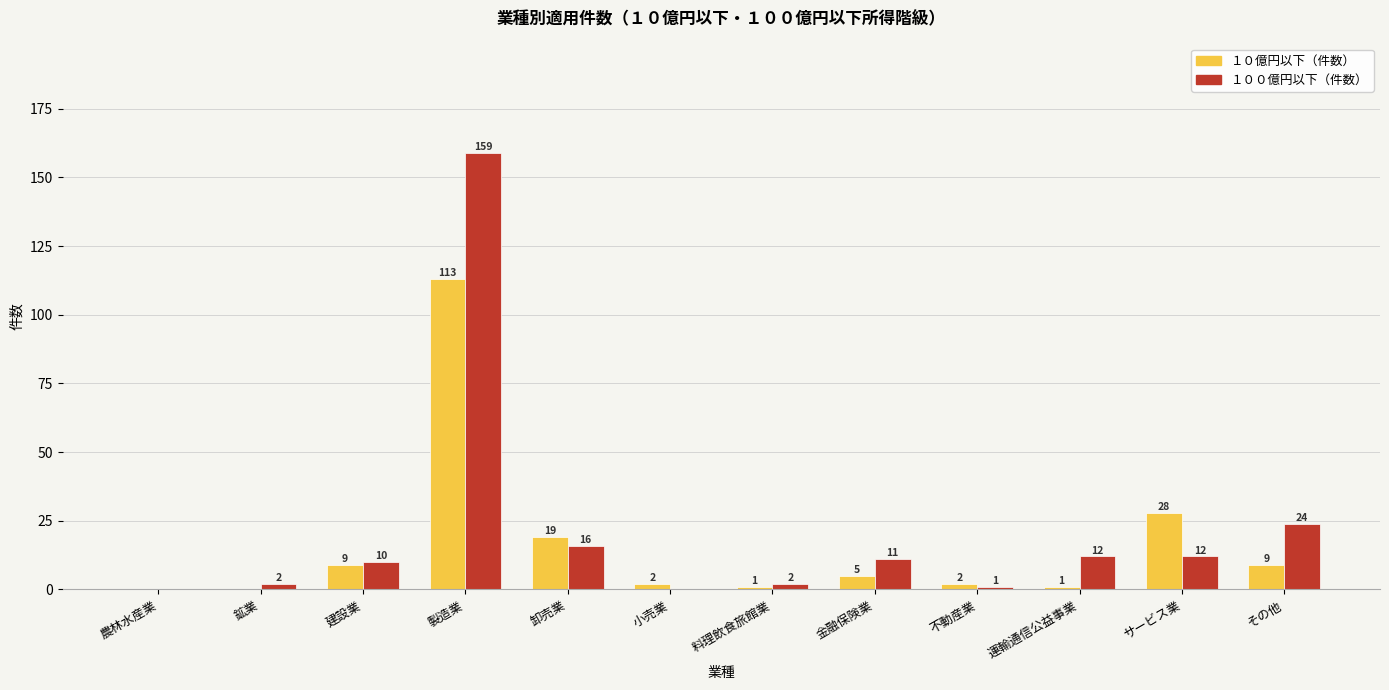

What are all the series names shown in the legend?

１０億円以下（件数）, １００億円以下（件数）